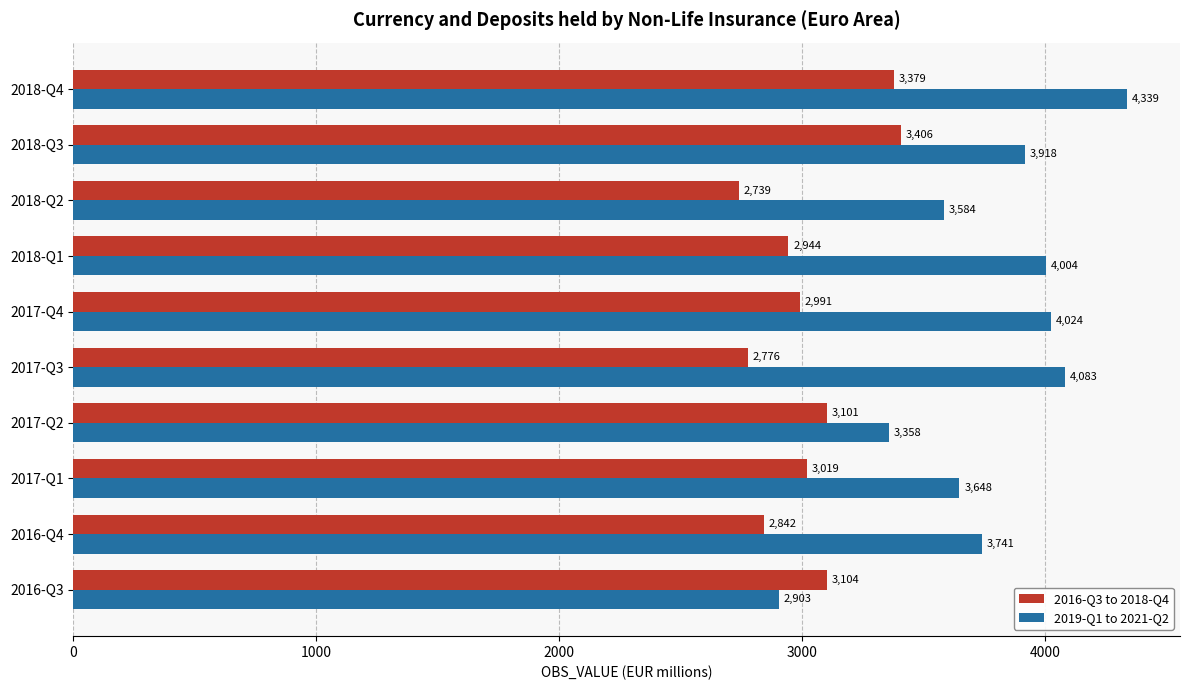

Which series has the largest total across all categories?

2019-Q1 to 2021-Q2